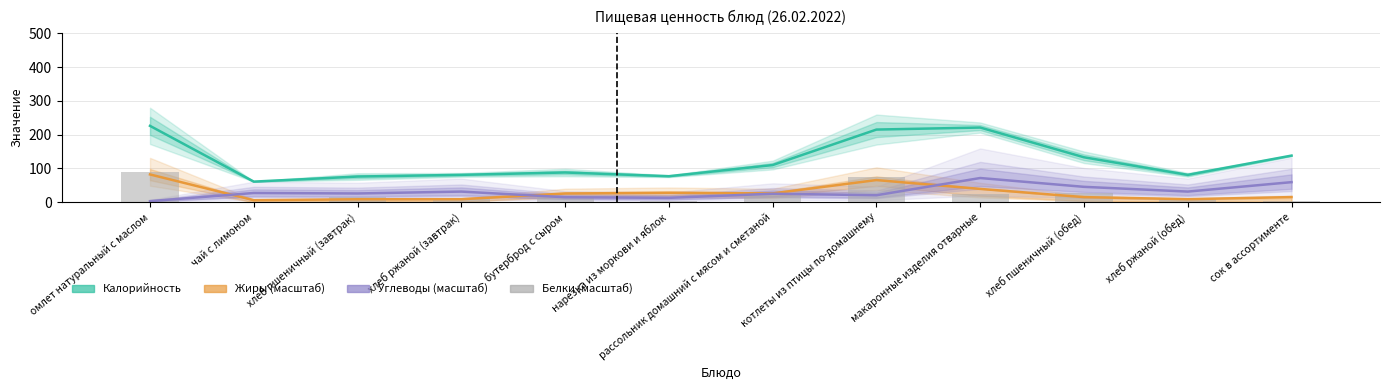

At which label does Калорийность reach its minimum?

чай с лимоном